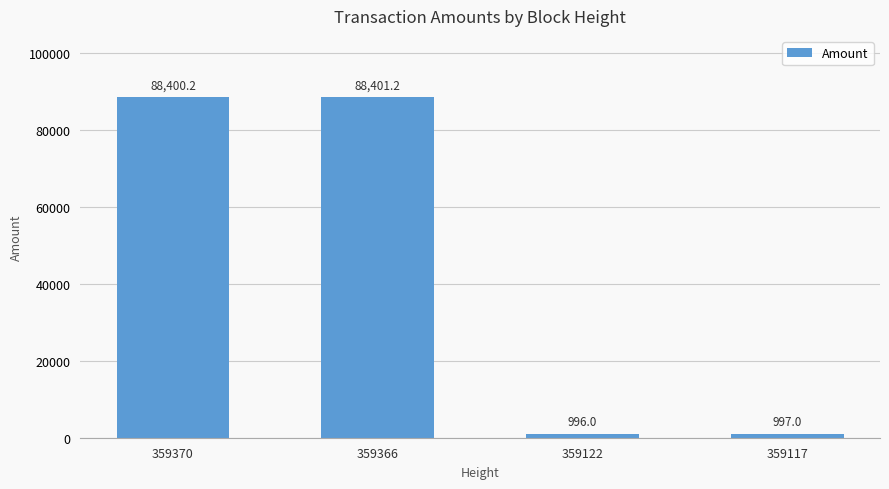

What is the change in value from 359366 to 359122?

-87405.2